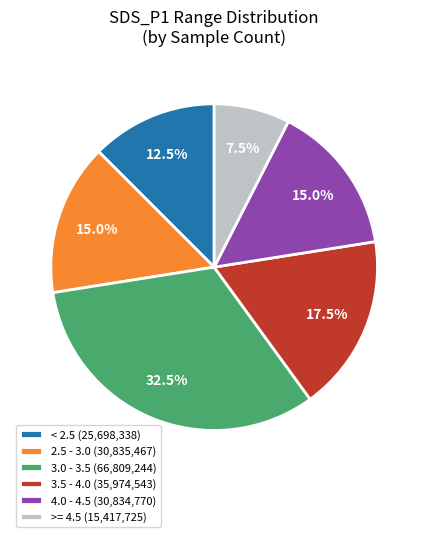

Does 4.0 - 4.5 (30,834,770) account for over 50% of the chart?

No